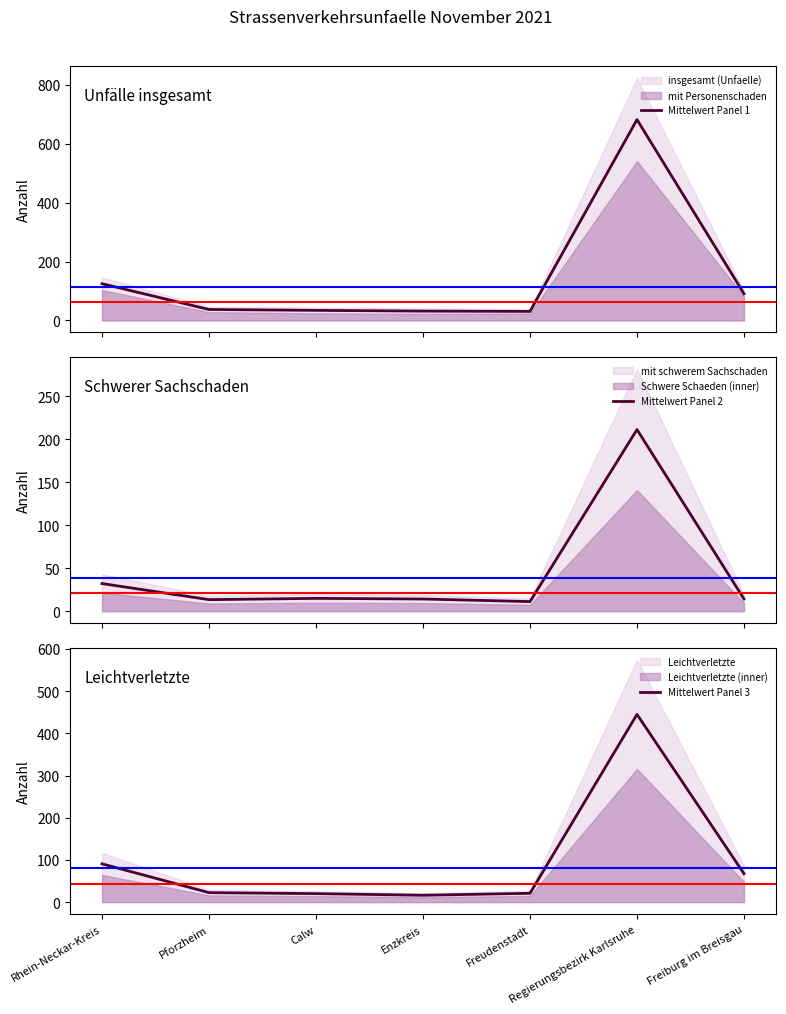

Where does the Mittelwert Panel 1 series first go above 37?

Rhein-Neckar-Kreis